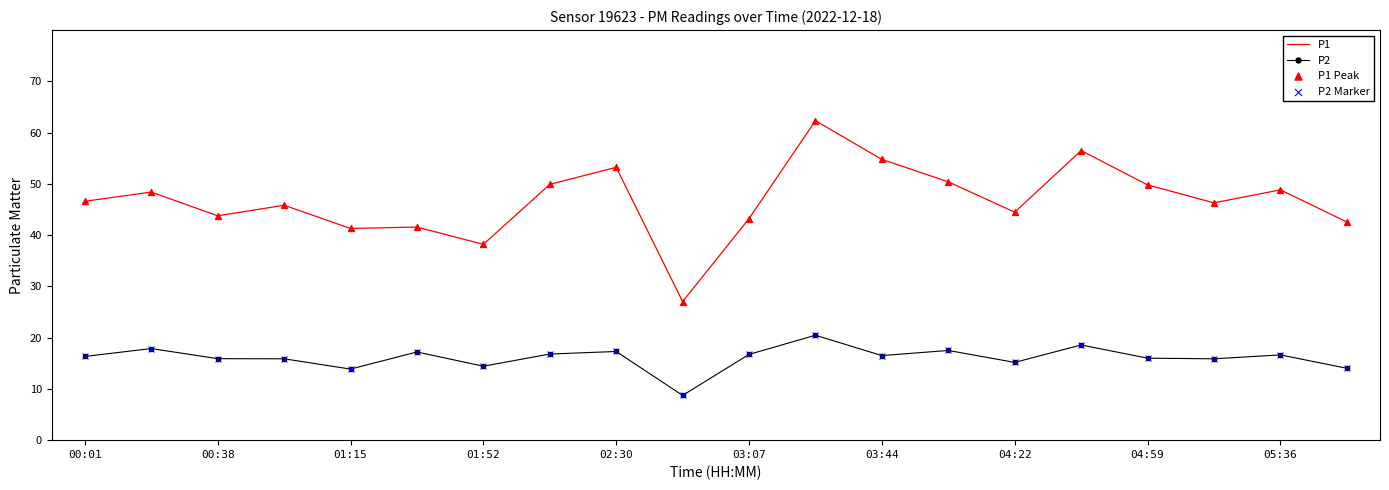

Which series has the widest spread of values?

P1